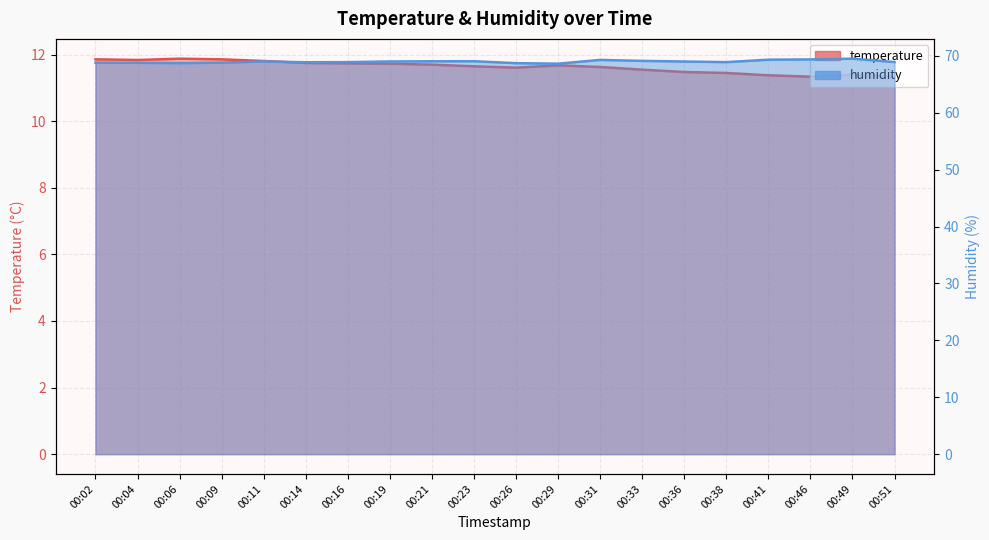

Where is the first local minimum for humidity?

00:06